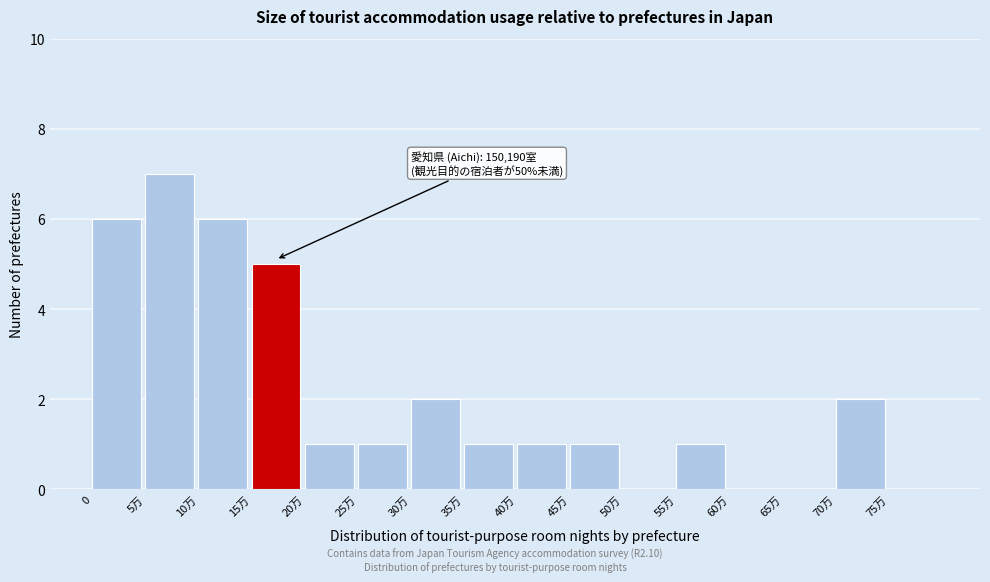

Reading left to right, what are all the values shown in this chart?

0=6	5万=7	10万=6	15万=5	20万=1	25万=1	30万=2	35万=1	40万=1	45万=1	50万=0	55万=1	60万=0	65万=0	70万=2	75万=0